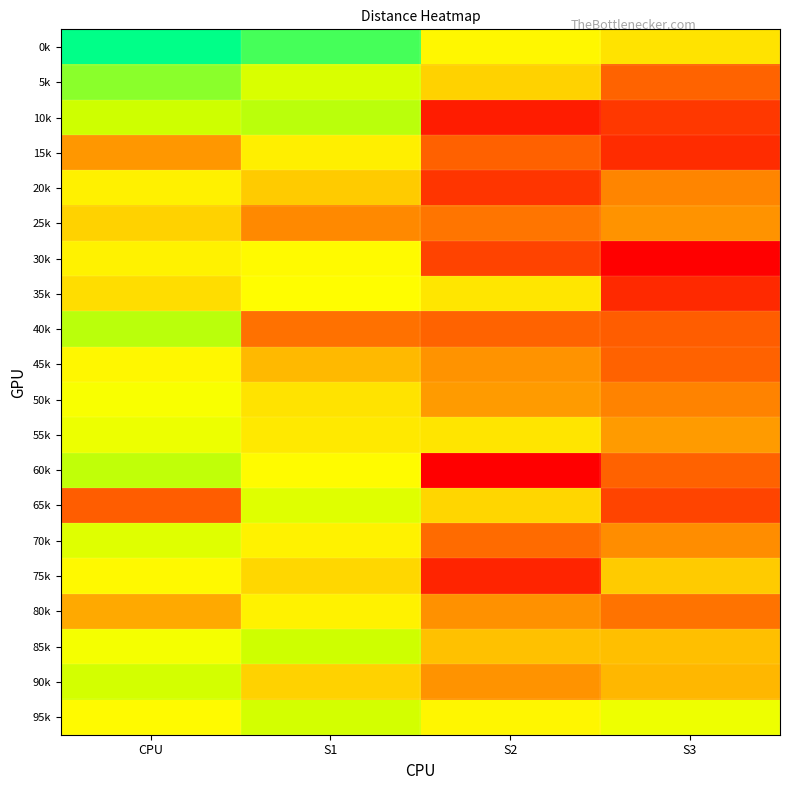

What is the total value across all series at S2?

182.5